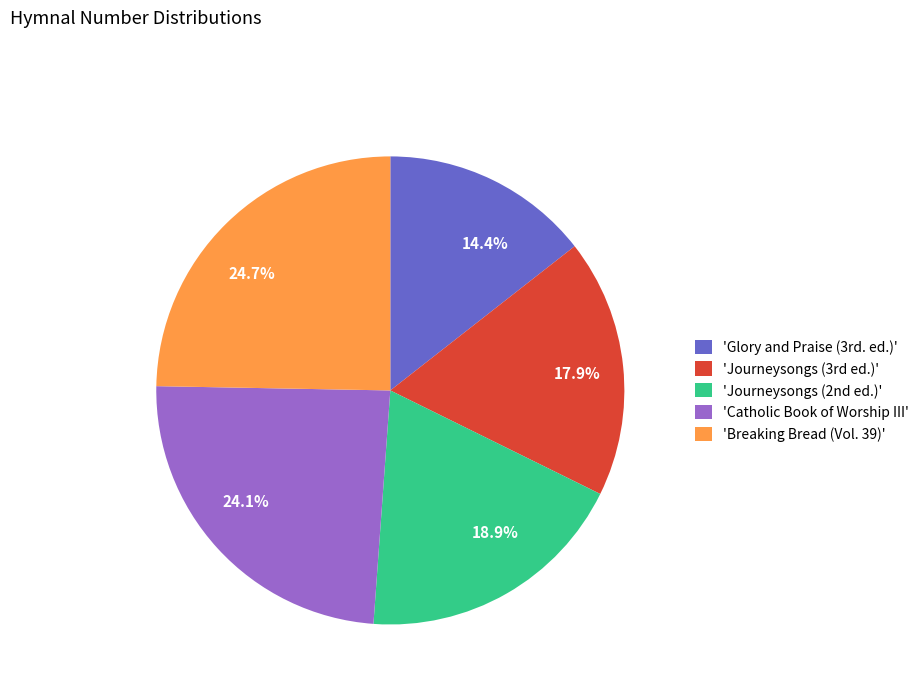

What percentage is NOT represented by 18.9%?

81.1%